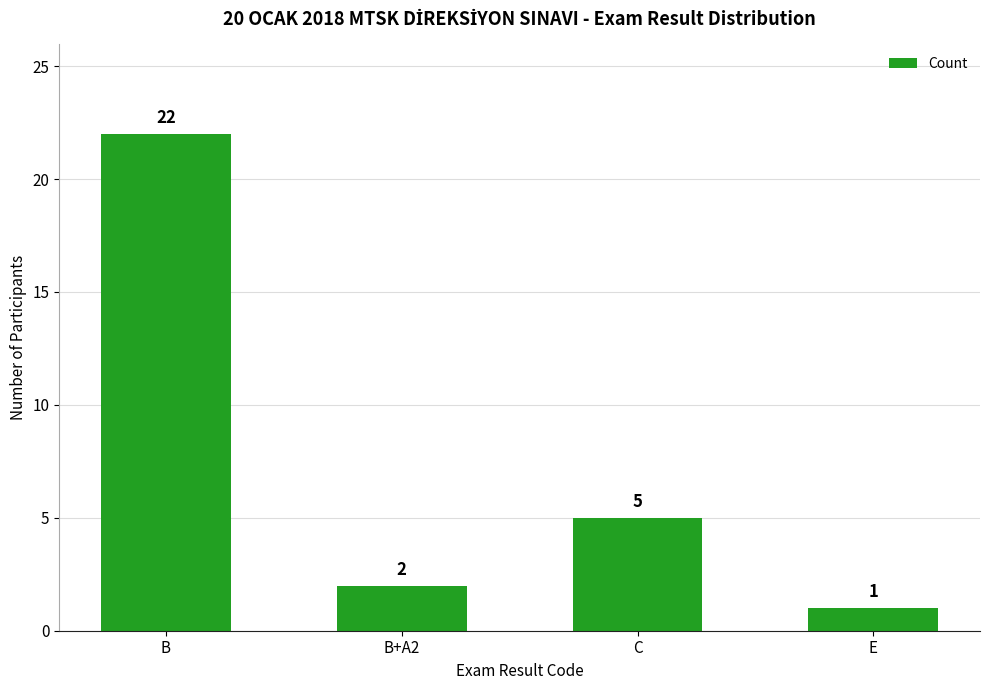

Reading right to left, extract all data points from this chart.

1	5	2	22